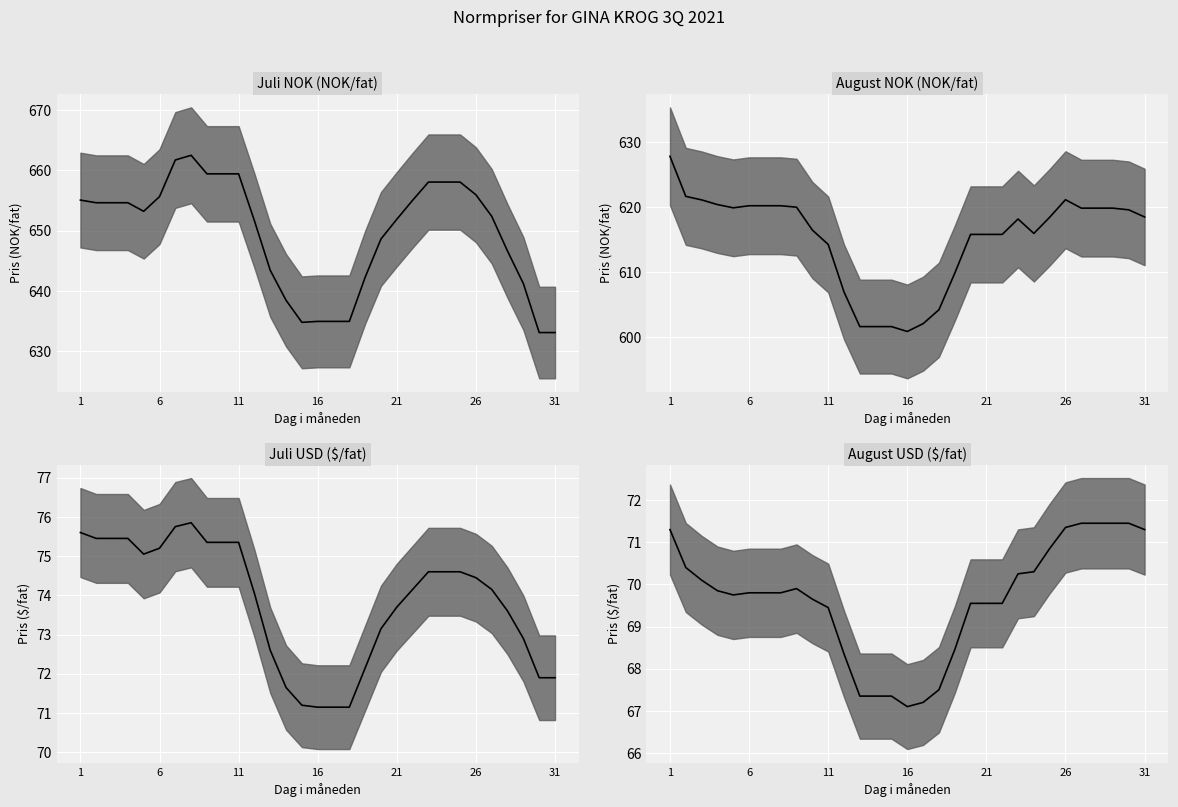

What is the sum of all August USD values?

2158.9